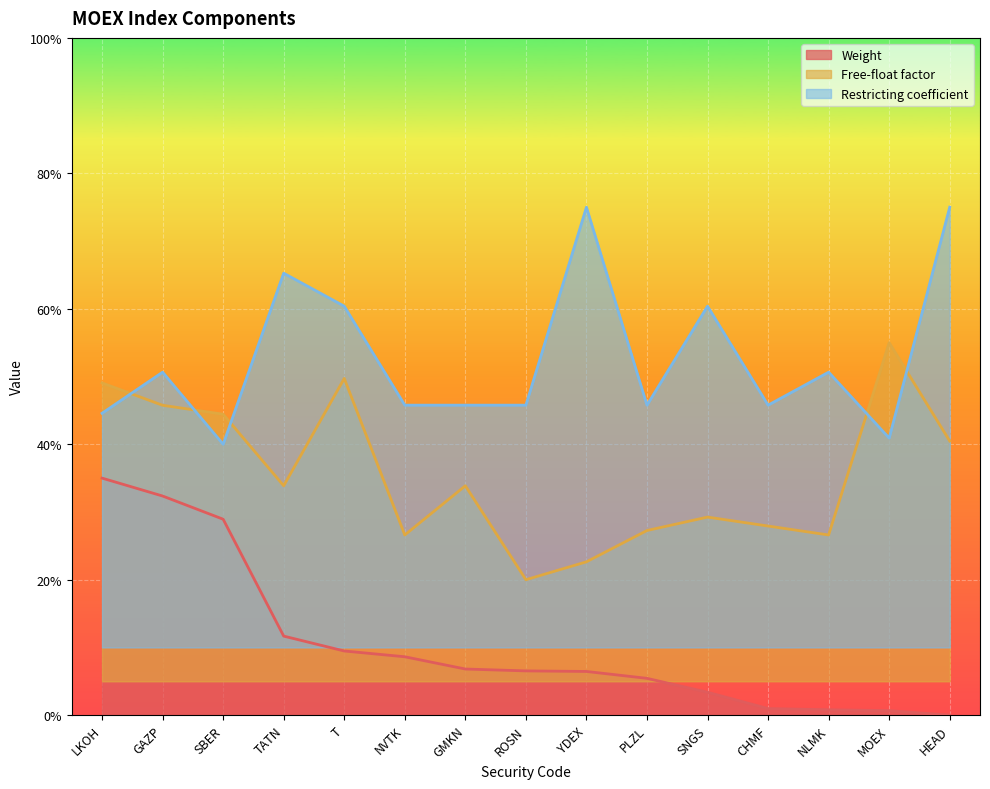

The Free-float factor series shows 0.5 at TATN. True or false?

False